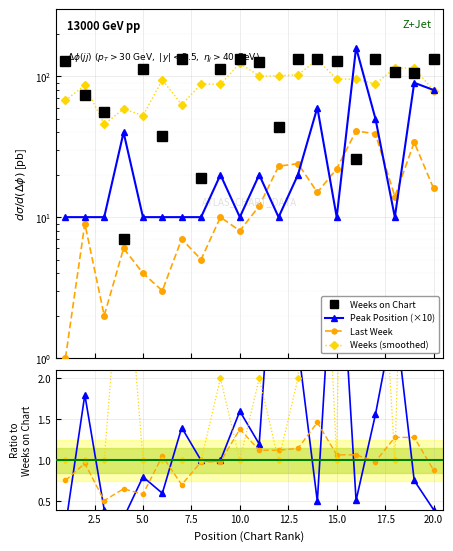

True or false: Weeks on Chart and Peak Position intersect in this chart.

True